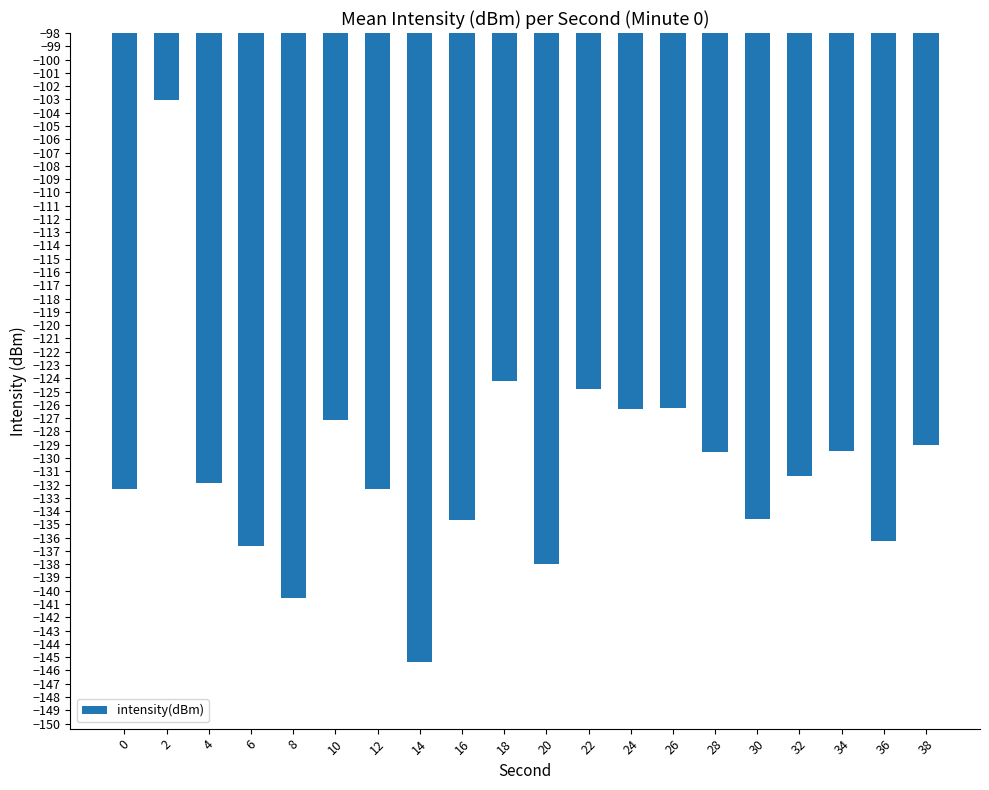

What is the approximate value at 36?

-136.2